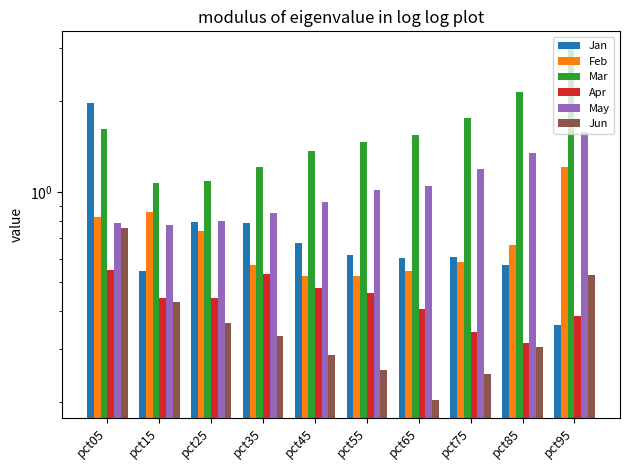

At which category is the sum across all series the highest?

pct95